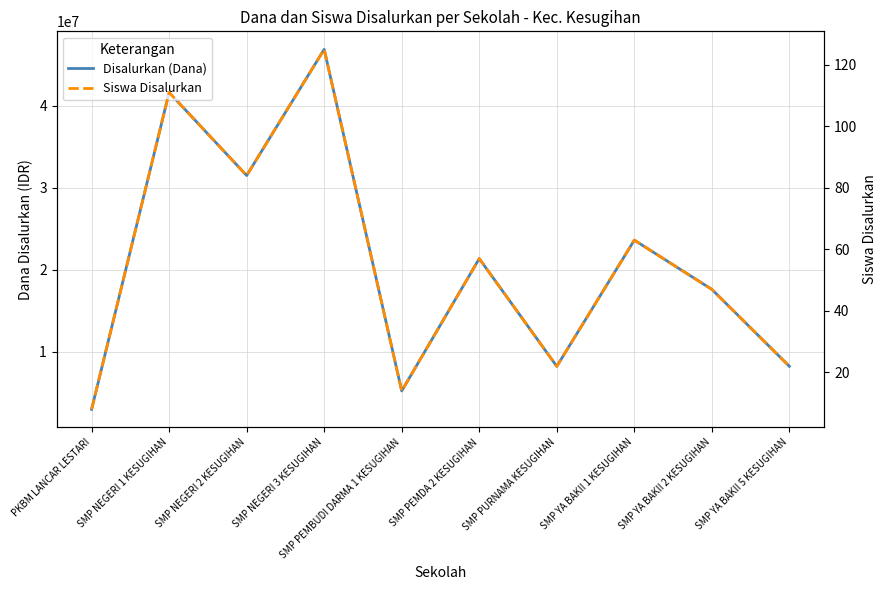

At how many categories does at least one series exceed 414345?

10